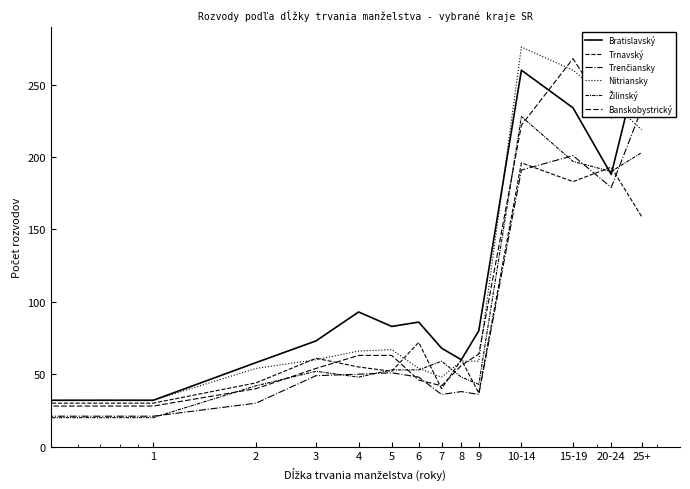

What is the difference between the maximum and minimum values in the Trenčiansky series?

225